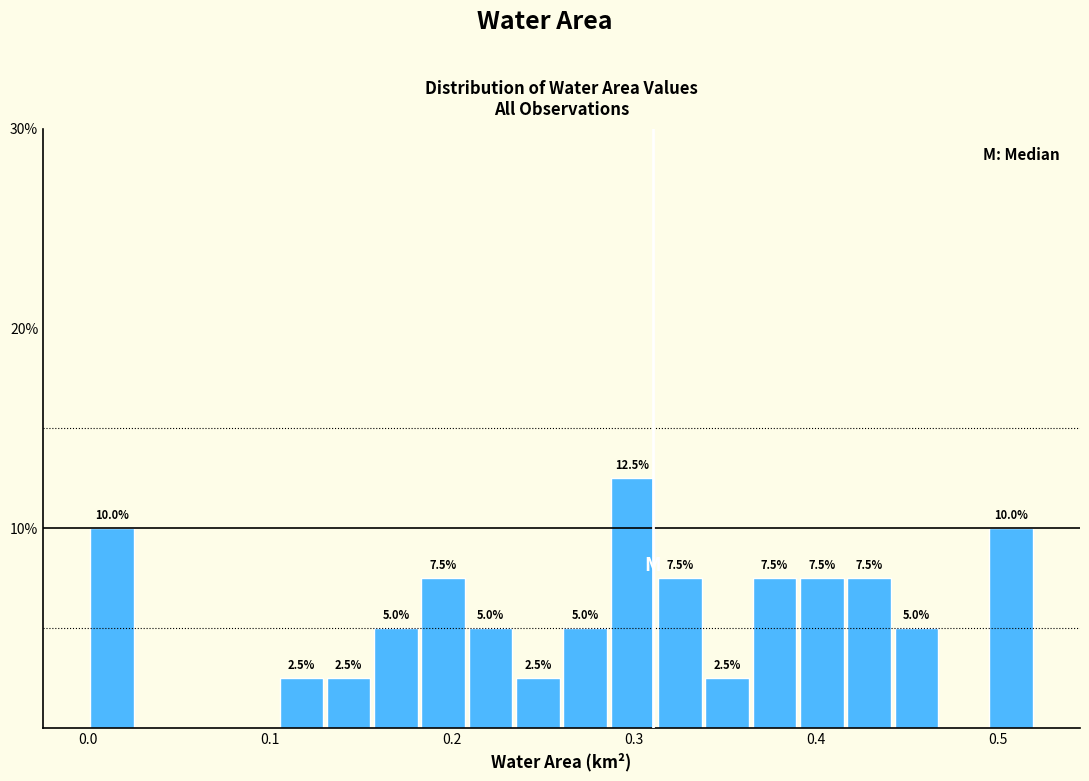

Around what value on the x-axis is the tallest bar? Give the approximate position of its centre, as read against the axis.

0.30